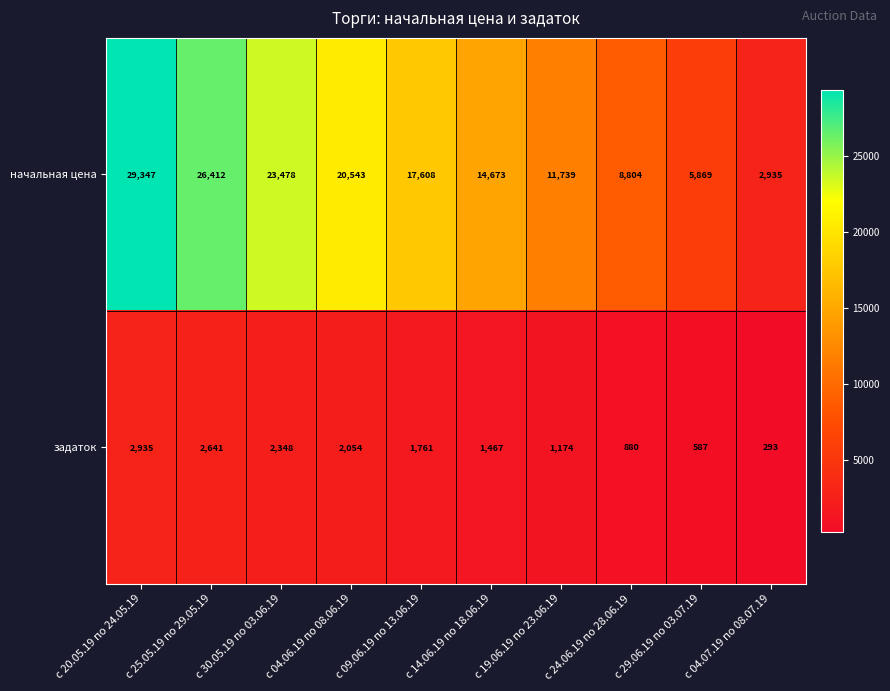

Rank the series by their average value, from highest to lowest.

начальная цена, задаток